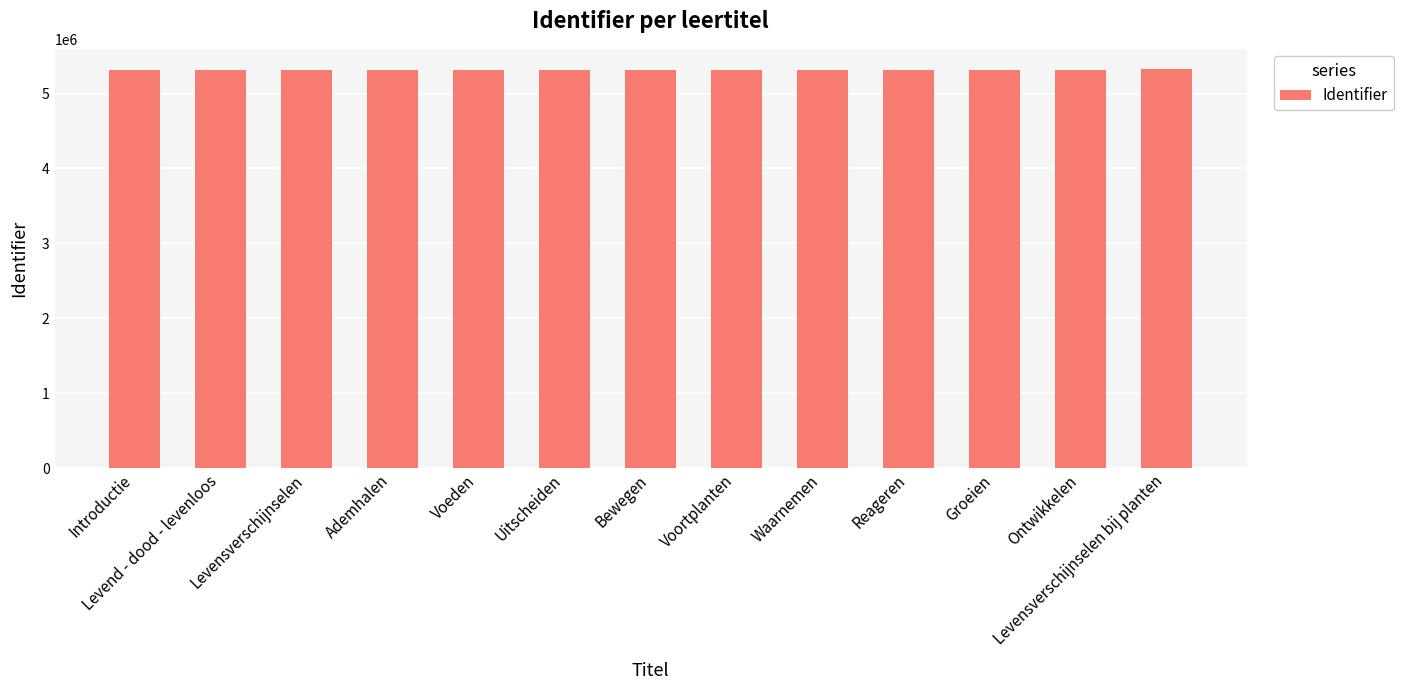

What is the minimum value shown in the chart?

5314385